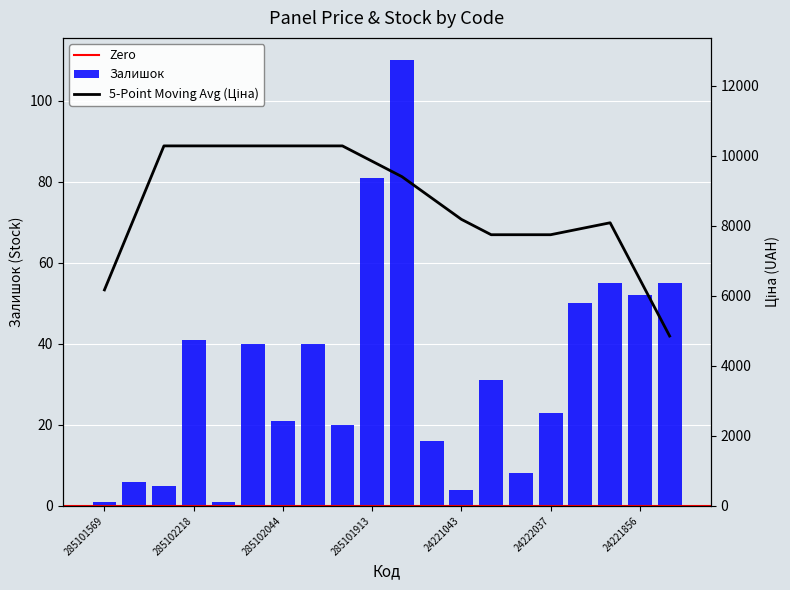

What is the label of the 10th bar from the left?

285101913